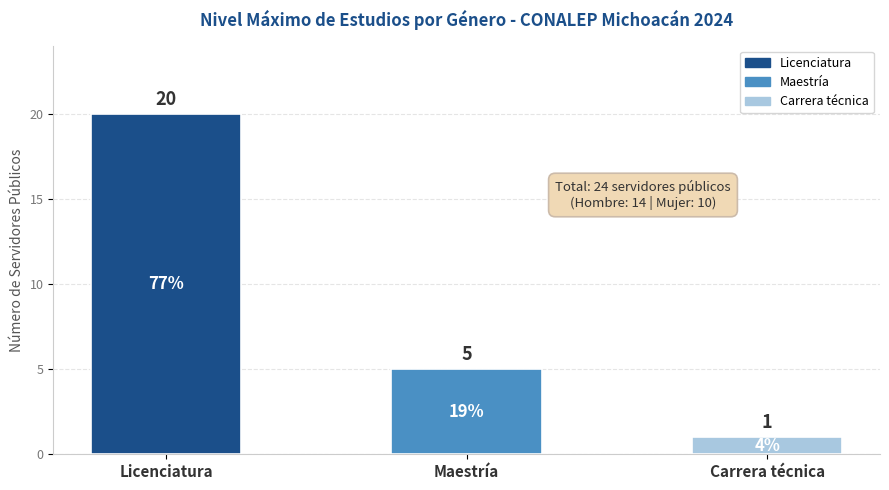

What is the difference between the values at Licenciatura and Carrera técnica?

19